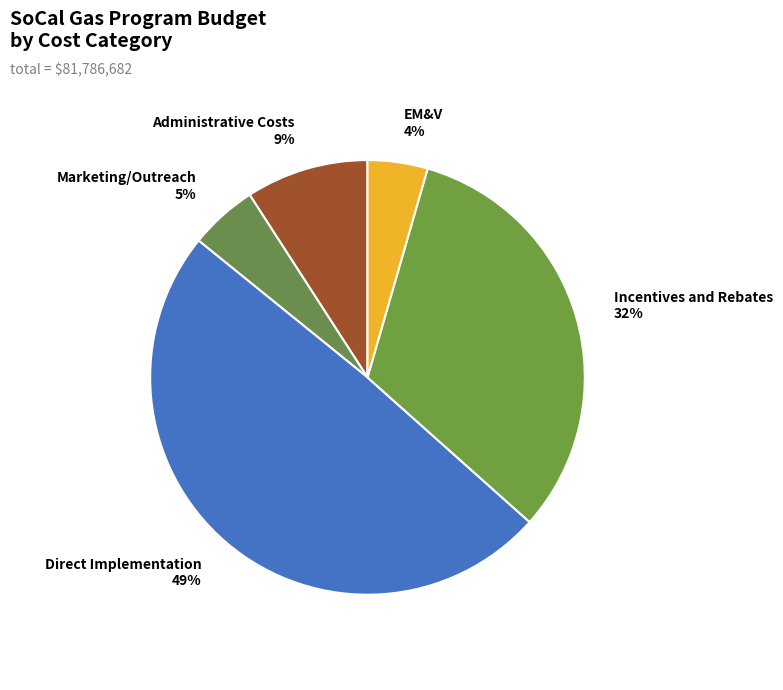

Rank the categories by value from highest to lowest.

Direct Implementation, Incentives and Rebates, Administrative Costs, Marketing/Outreach, EM&V